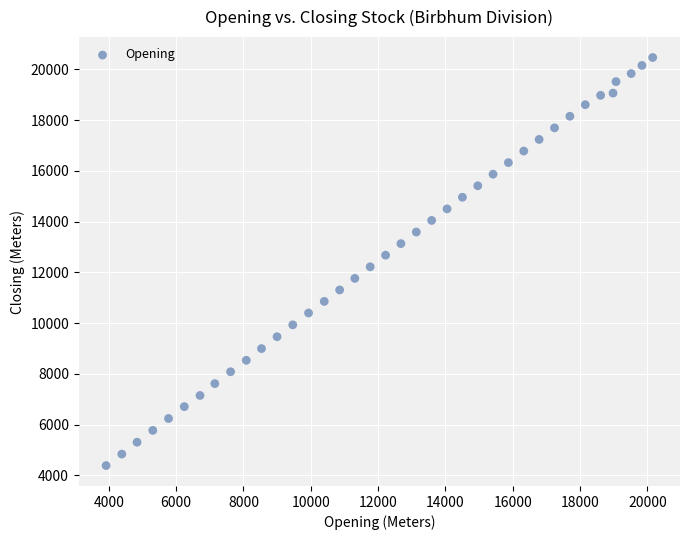

What is the range of X values (max minus min)?

16233